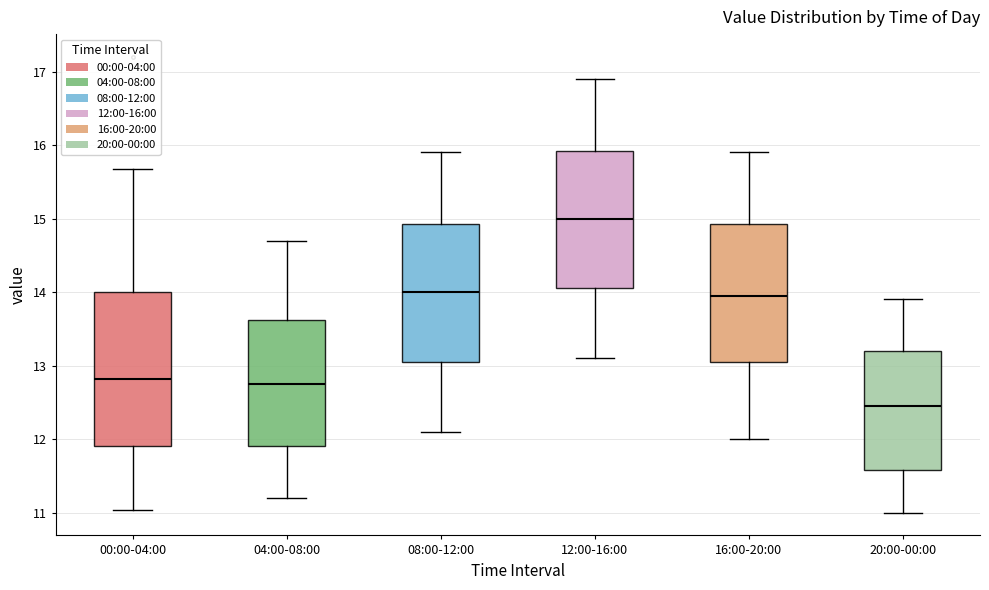

Reading left to right, read every box against the y-axis: the position of its median line, the range the box covers, and the ends of its whiskers. The values are not printed on the chart, so give them approximately, as read against the axis.

00:00-04:00: median 12.8, box 11.9 to 14.0, whiskers 11.0 to 15.7
04:00-08:00: median 12.8, box 11.9 to 13.6, whiskers 11.2 to 14.7
08:00-12:00: median 14.0, box 13.1 to 14.9, whiskers 12.1 to 15.9
12:00-16:00: median 15.0, box 14.1 to 15.9, whiskers 13.1 to 16.9
16:00-20:00: median 14.0, box 13.1 to 14.9, whiskers 12.0 to 15.9
20:00-00:00: median 12.5, box 11.6 to 13.2, whiskers 11.0 to 13.9